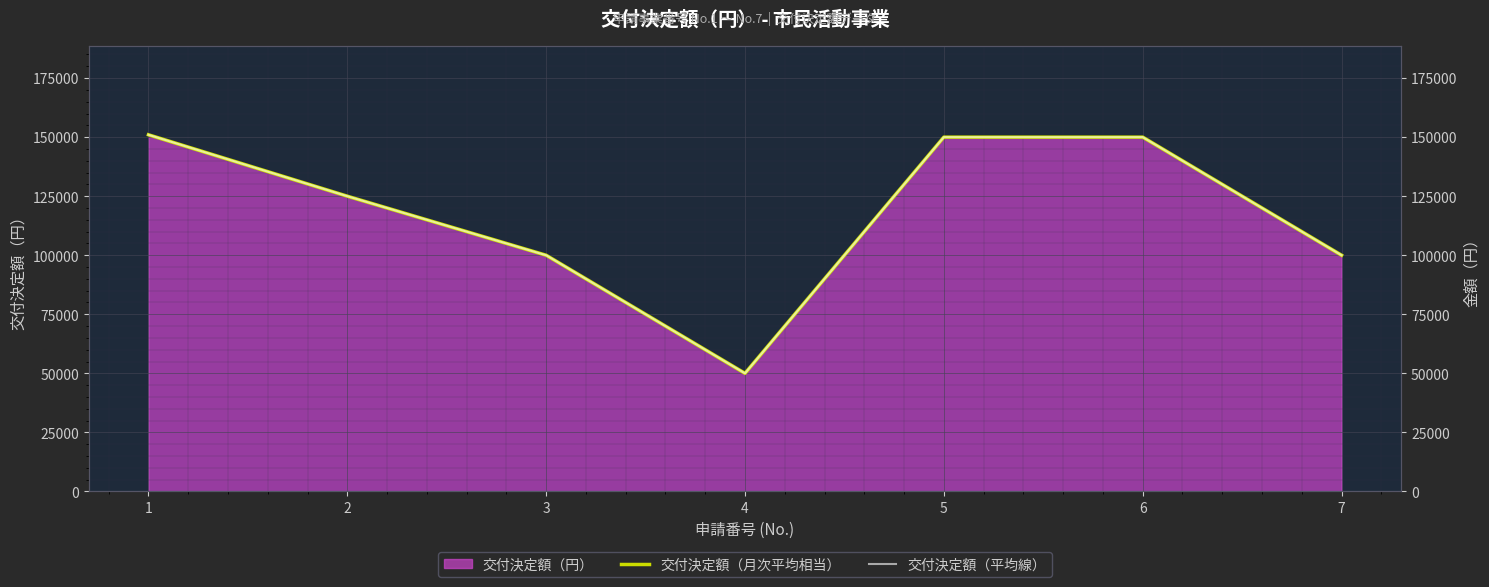

Which category has the lowest value in the 交付決定額（平均線） series?

4